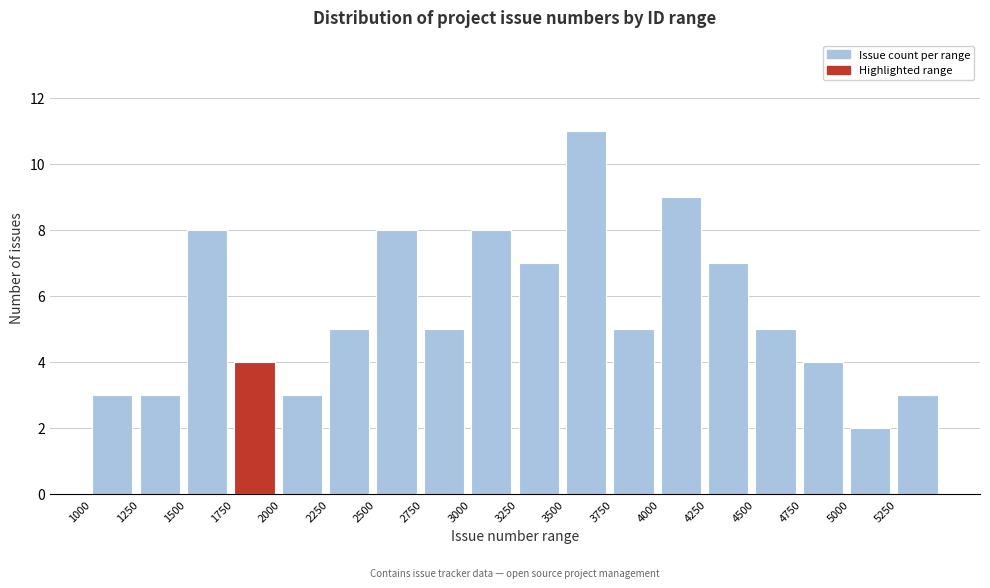

Which range on the x-axis has the tallest bar?

3500 to 3750